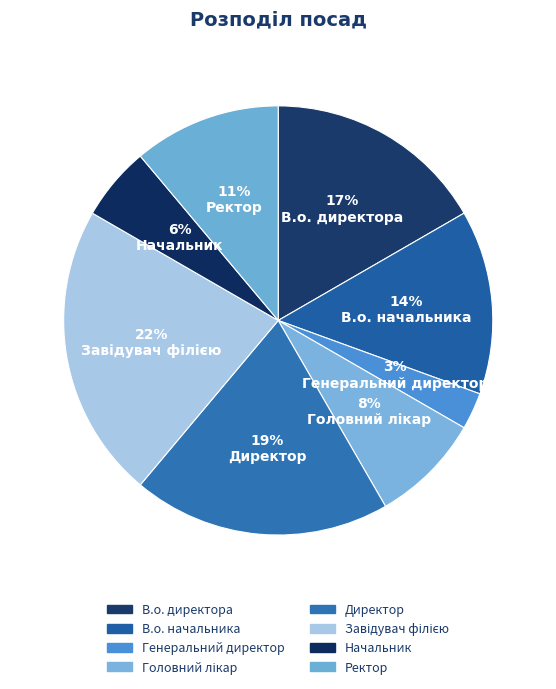

Count the number of slices in the pie.

8